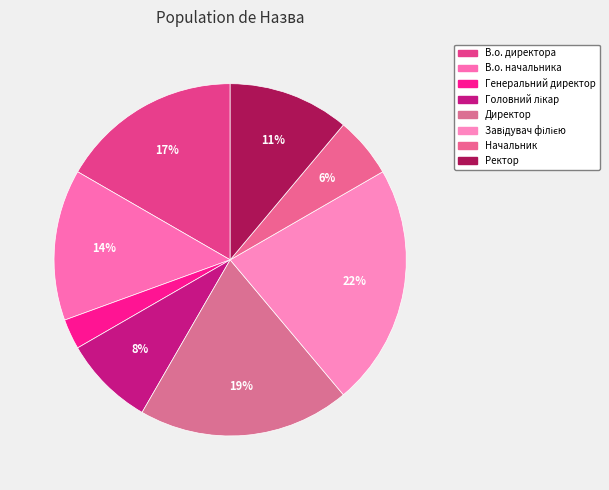

Is it true that Начальник is 6% of the pie?

True